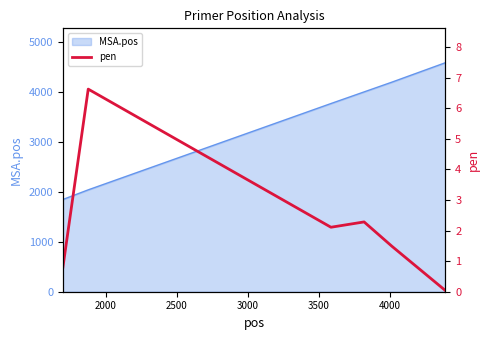

What is the average value?

2.2